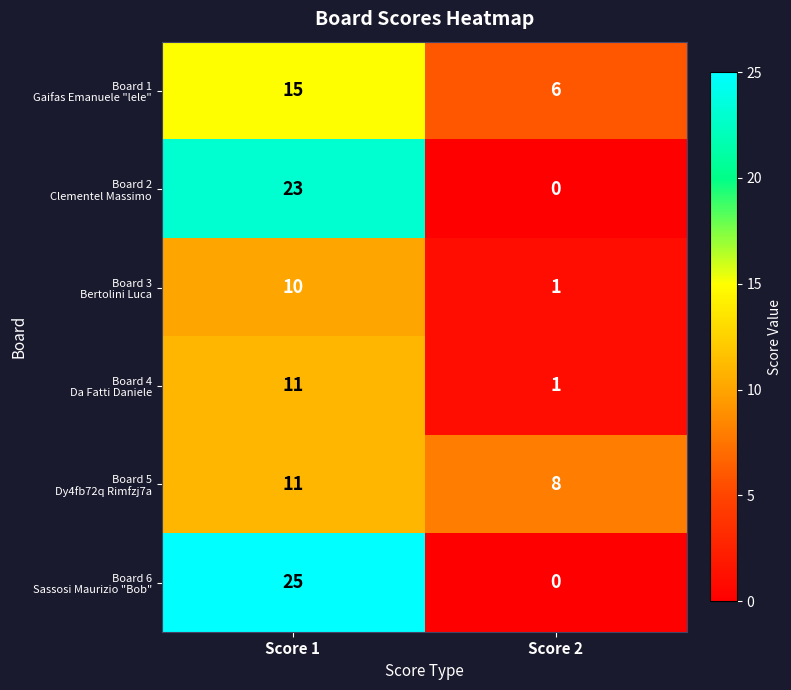

Which category has the lowest value across all series?

Score 2